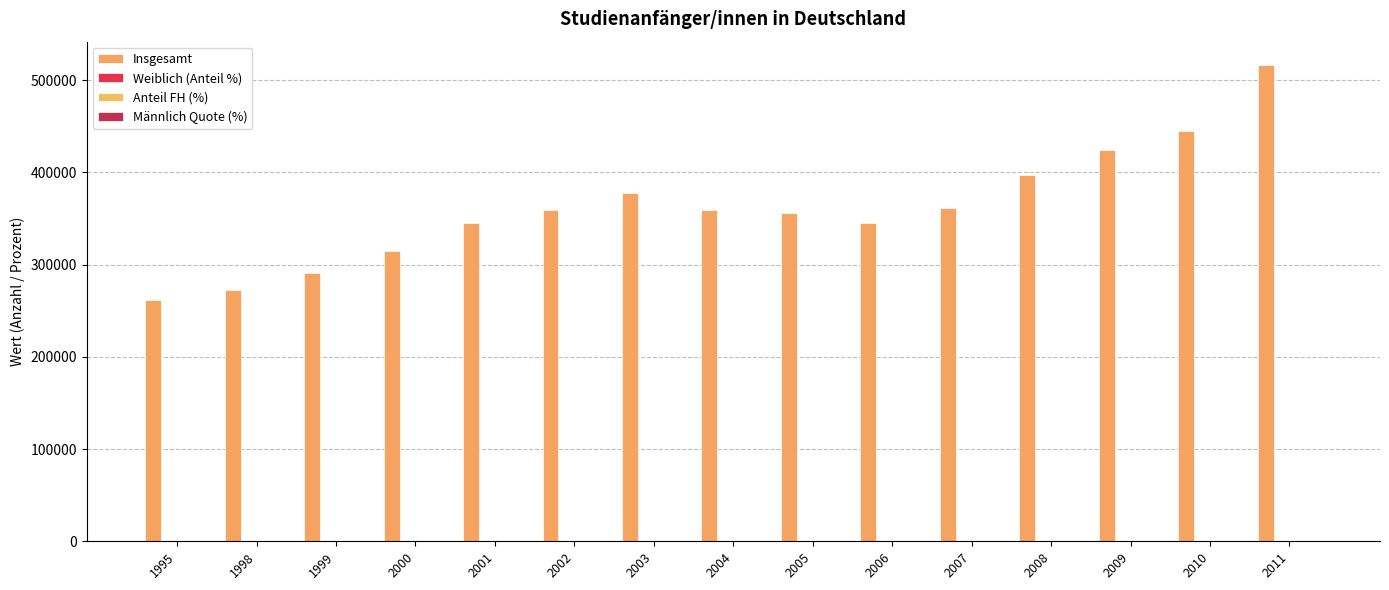

Are the bars horizontal?

No